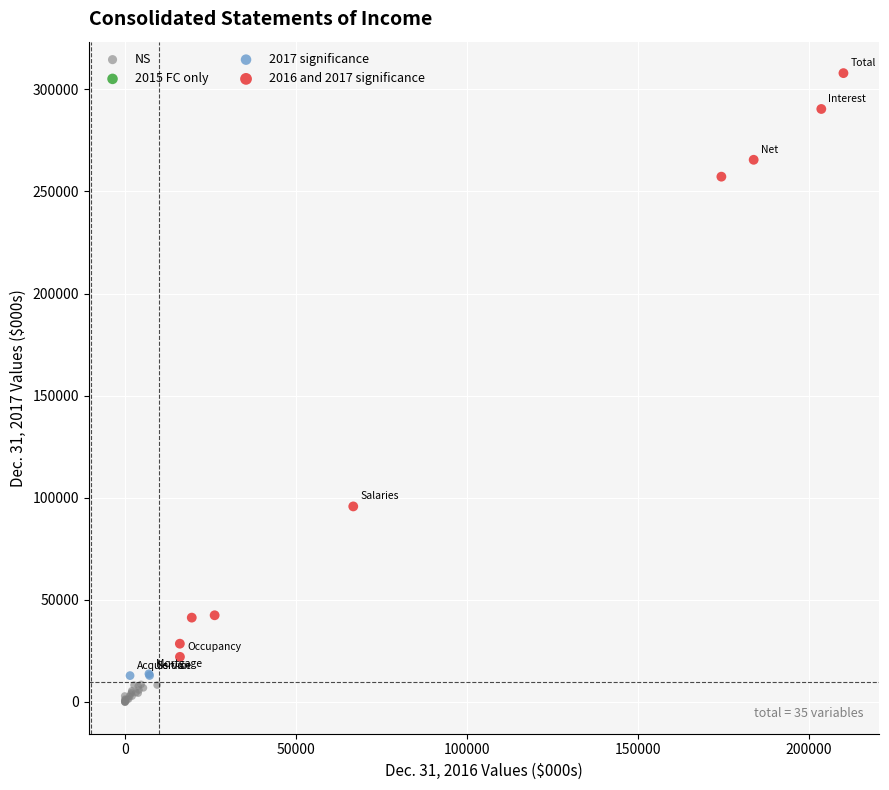

Which series reaches the maximum Y coordinate?

2016 and 2017 significance